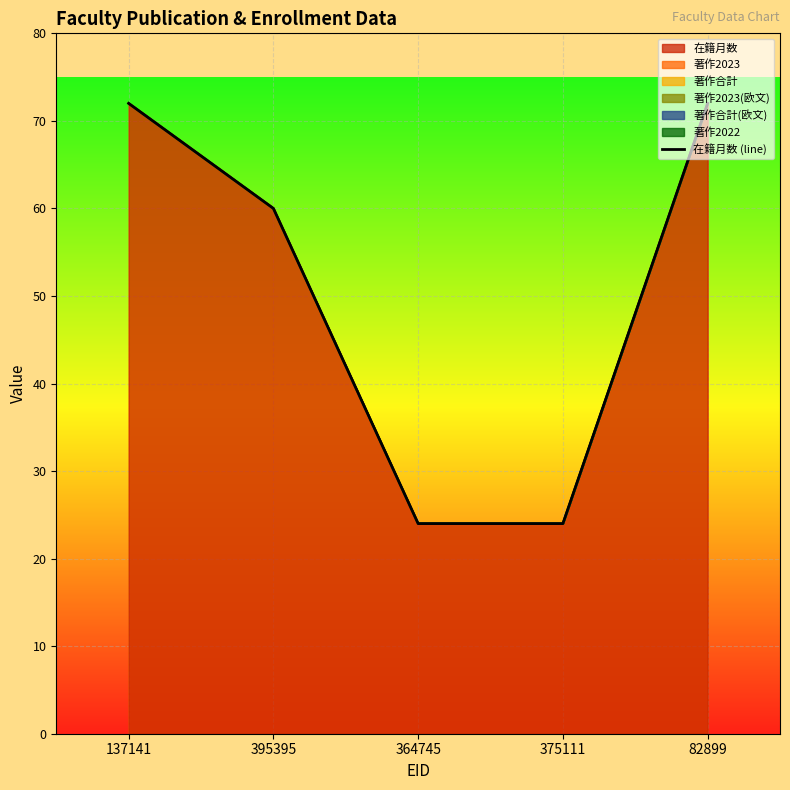

What is the ratio of the value at 395395 to the value at 82899?

0.8